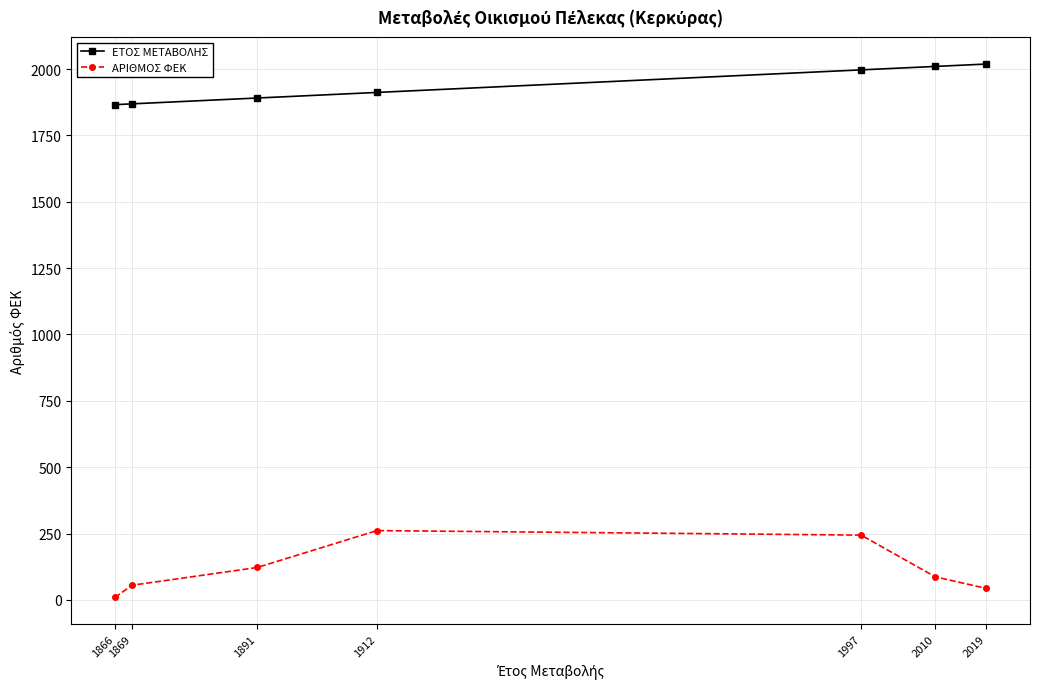

How many lines are shown in the chart?

2